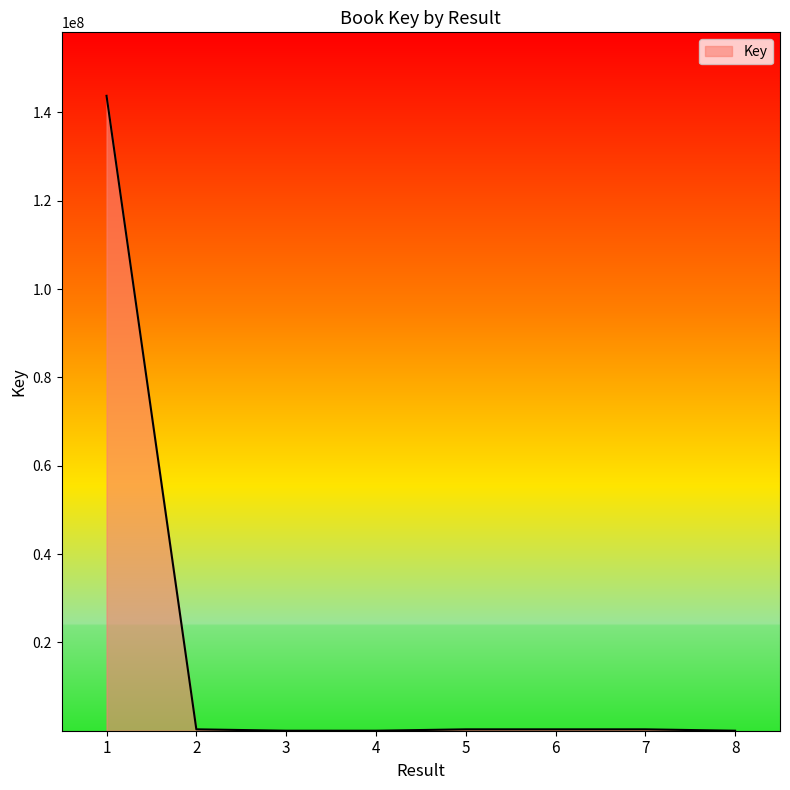

What is the minimum value shown in the chart?

5666